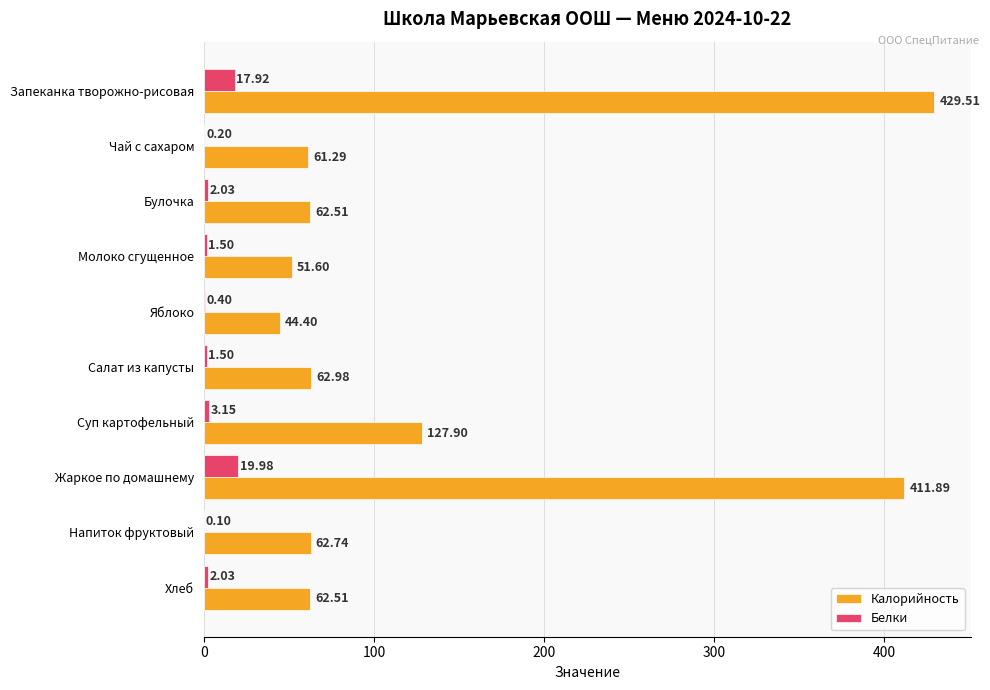

Which series has the largest total across all categories?

Калорийность